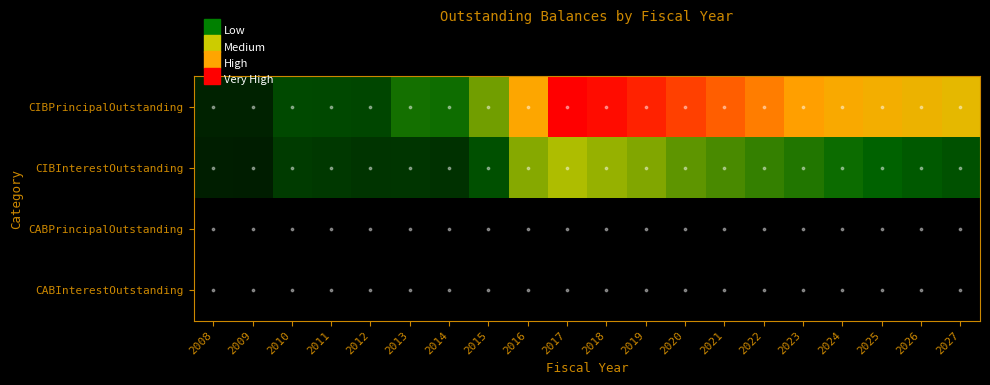

What is the total value across all series at 2012?

7074178.1